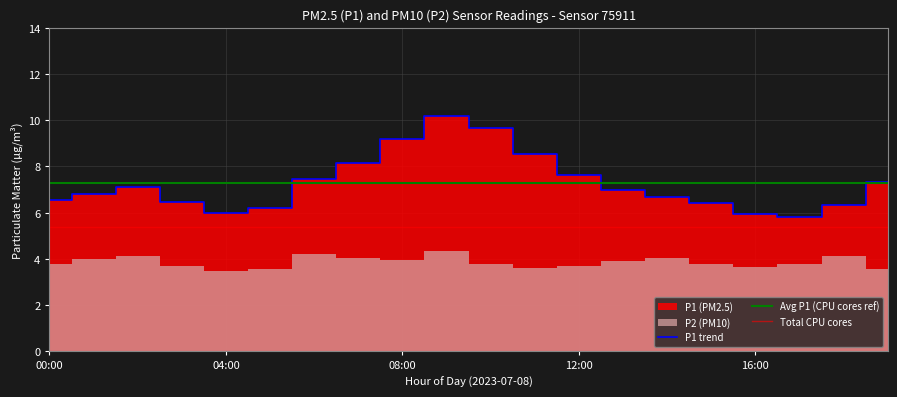

What is the difference between the maximum and second lowest values?

4.2